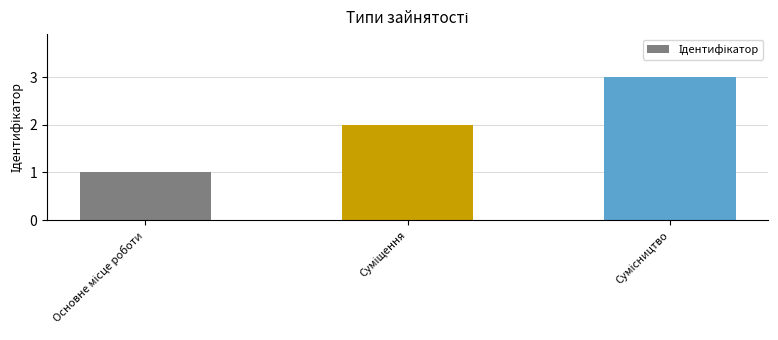

Does the chart contain any negative values?

No